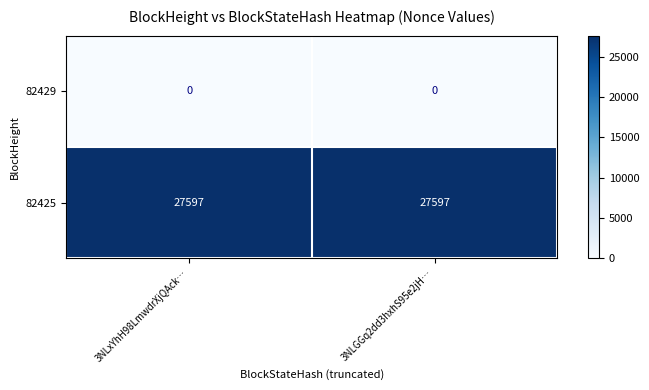

What is the lowest value of the 82425 series?

27597